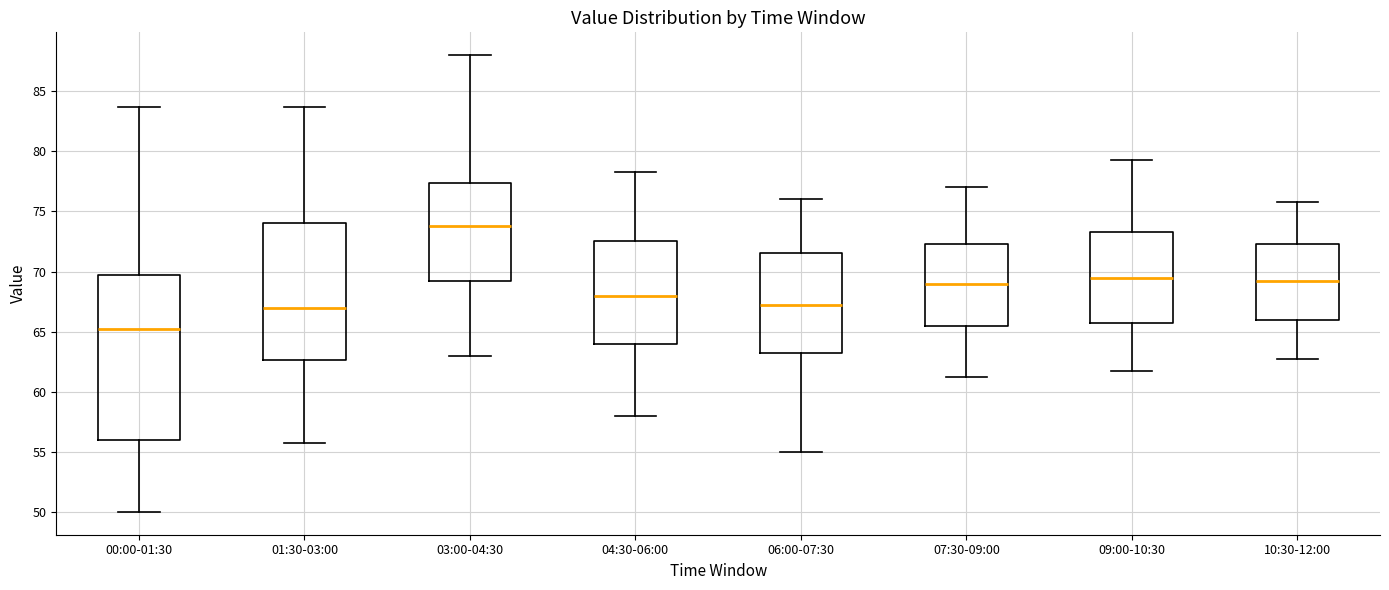

Which box's median line is the lowest?

00:00-01:30